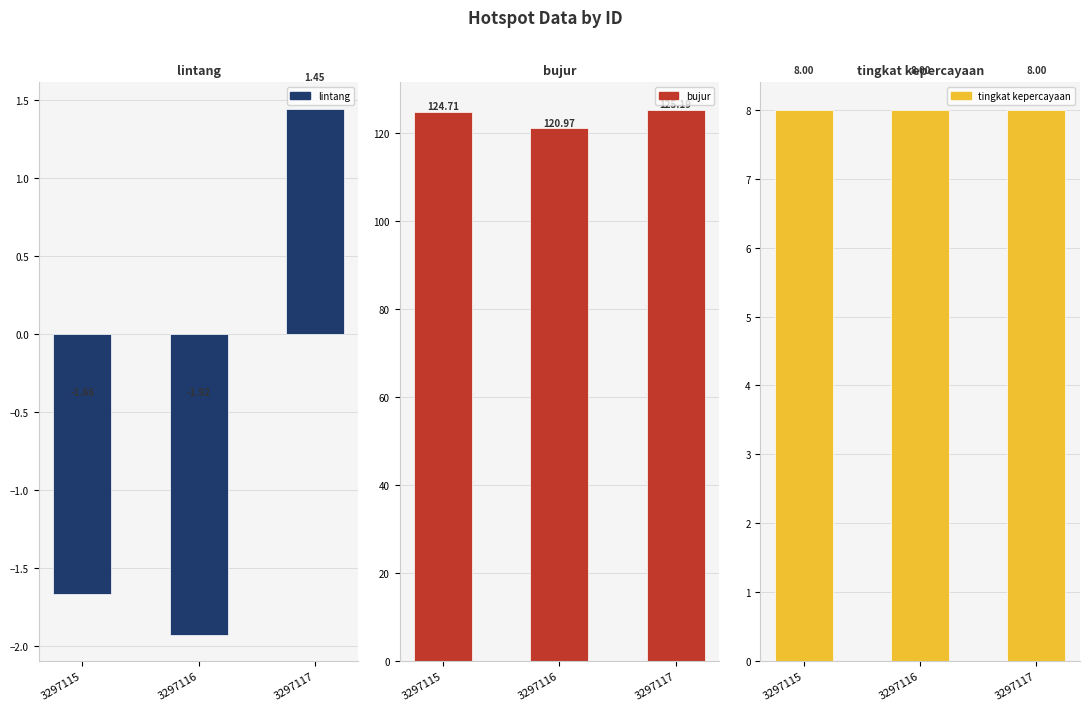

What value does the tingkat kepercayaan series have at 3297116?

8.0